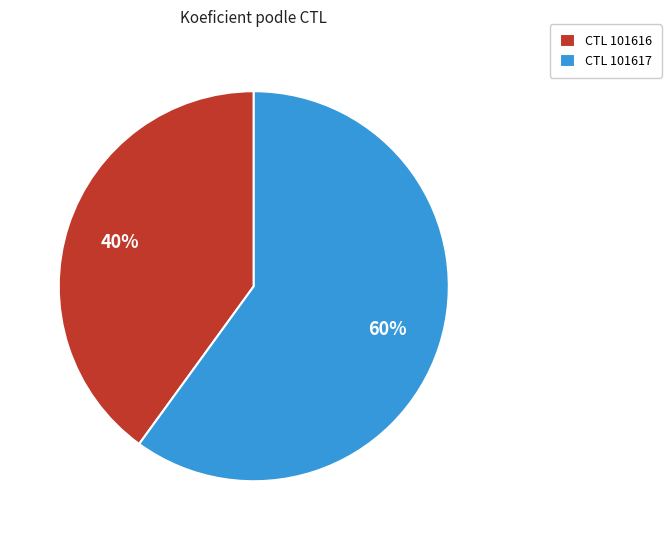

To the nearest percent, what is the difference between the CTL 101617 and CTL 101616 slice percentages?

20%